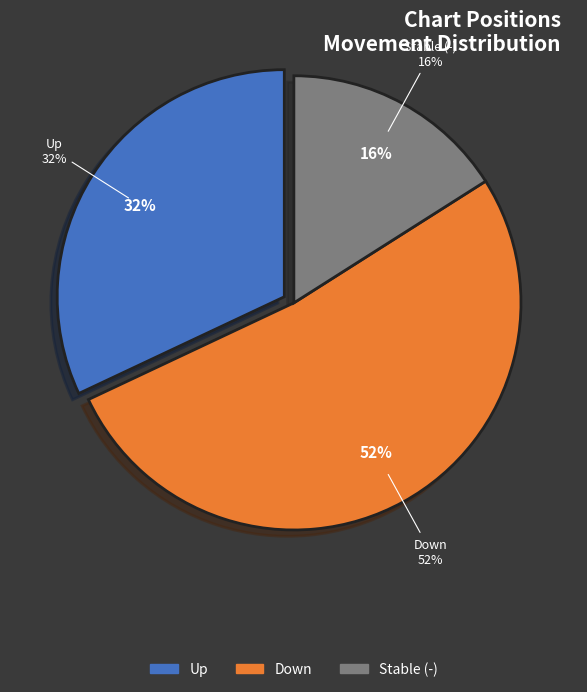

How many segments does this pie chart have?

3